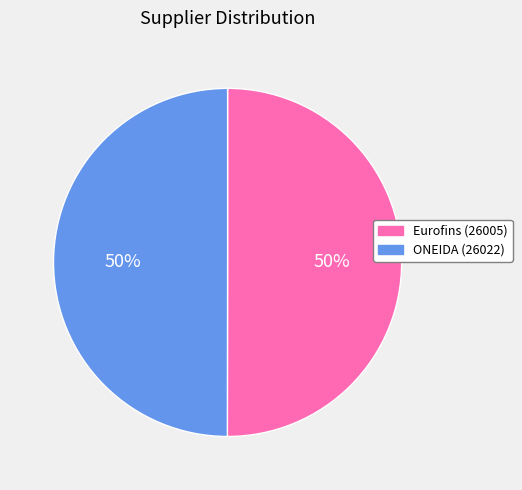

To the nearest percent, what is the average slice percentage?

50%